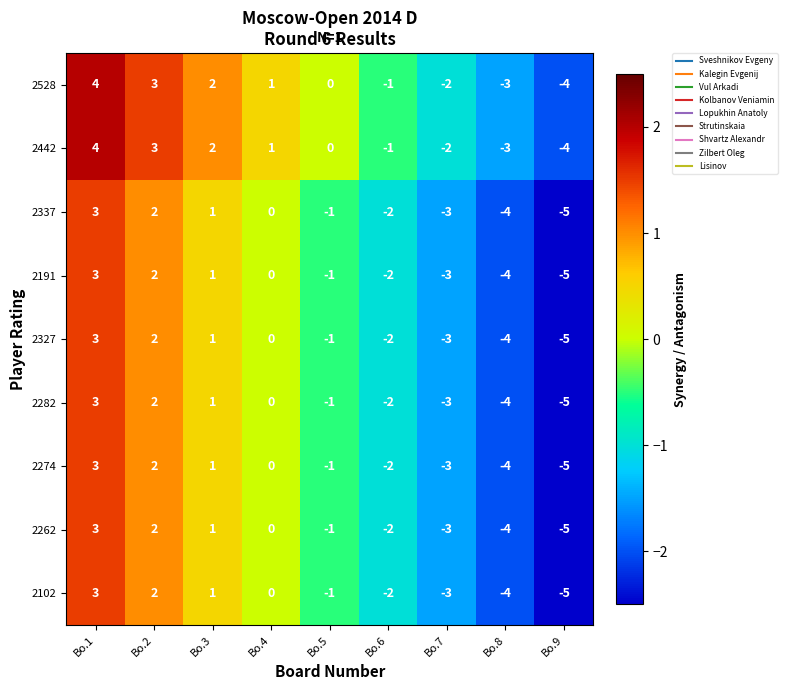

How many values in the 2282 series are below -1?

4